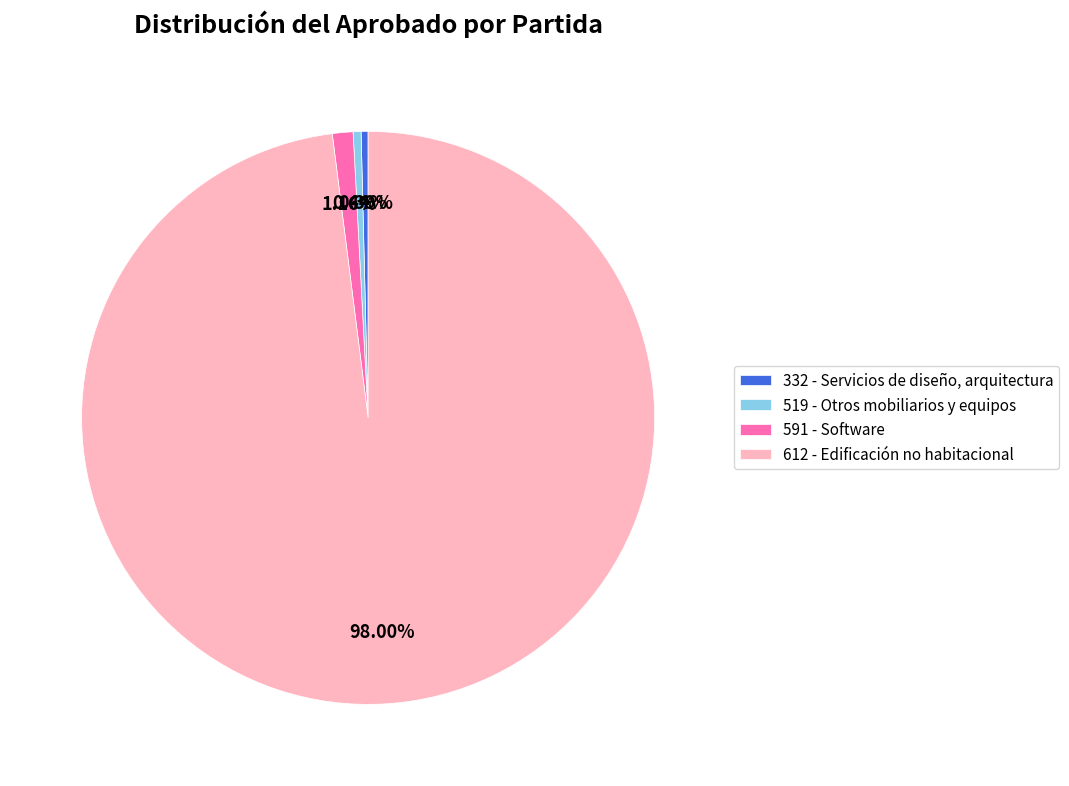

The 519 - Otros mobiliarios y equipos slice represents 0% of the pie. True or false?

True